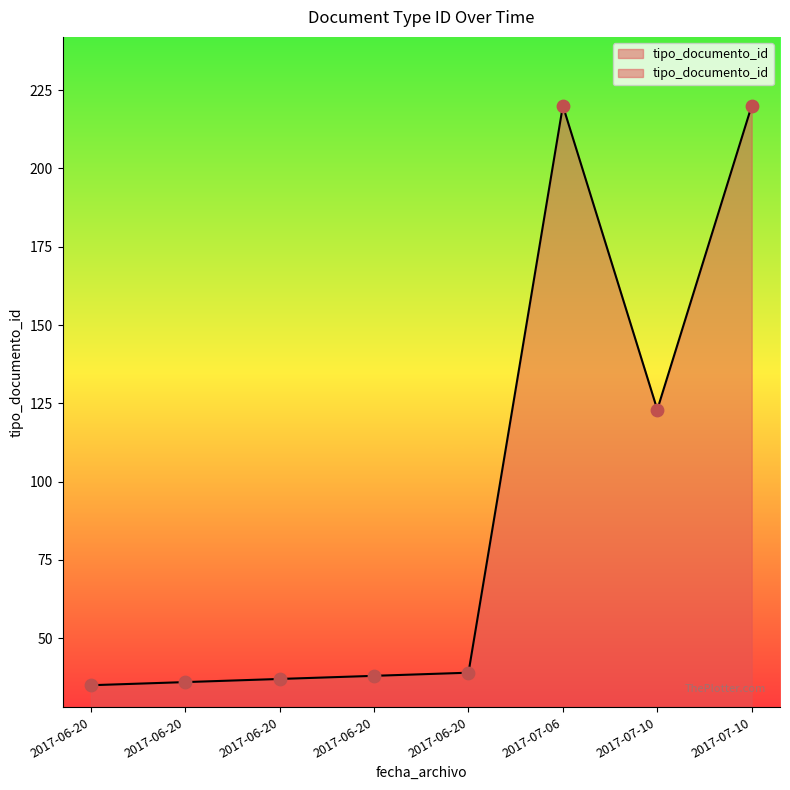

What is the change in value from 2017-07-10 to 2017-07-10?

-97